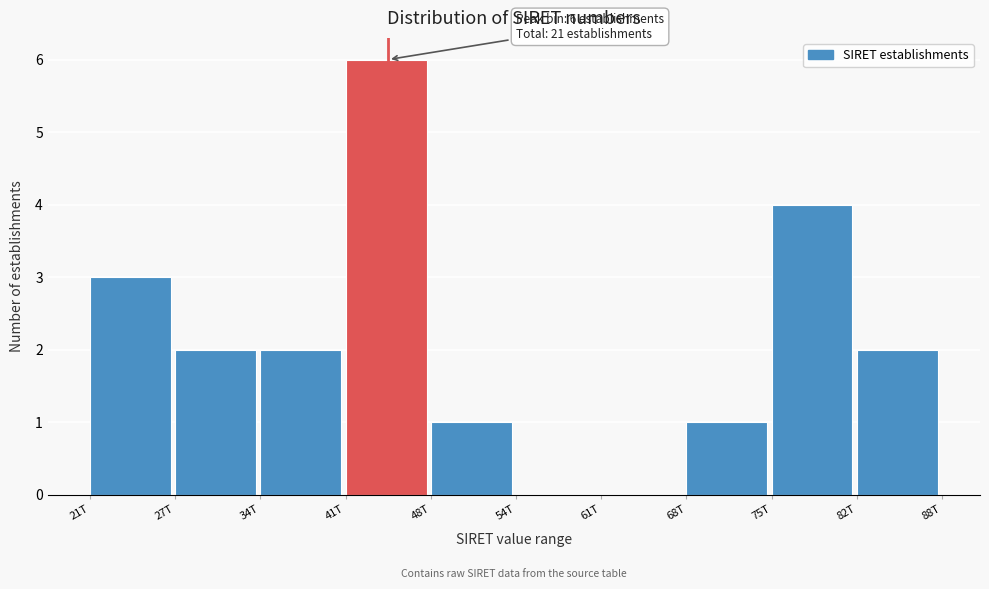

Reading left to right, list all the values displayed in this chart.

21T=3	27T=2	34T=2	41T=6	48T=1	54T=0	61T=0	68T=1	75T=4	82T=2